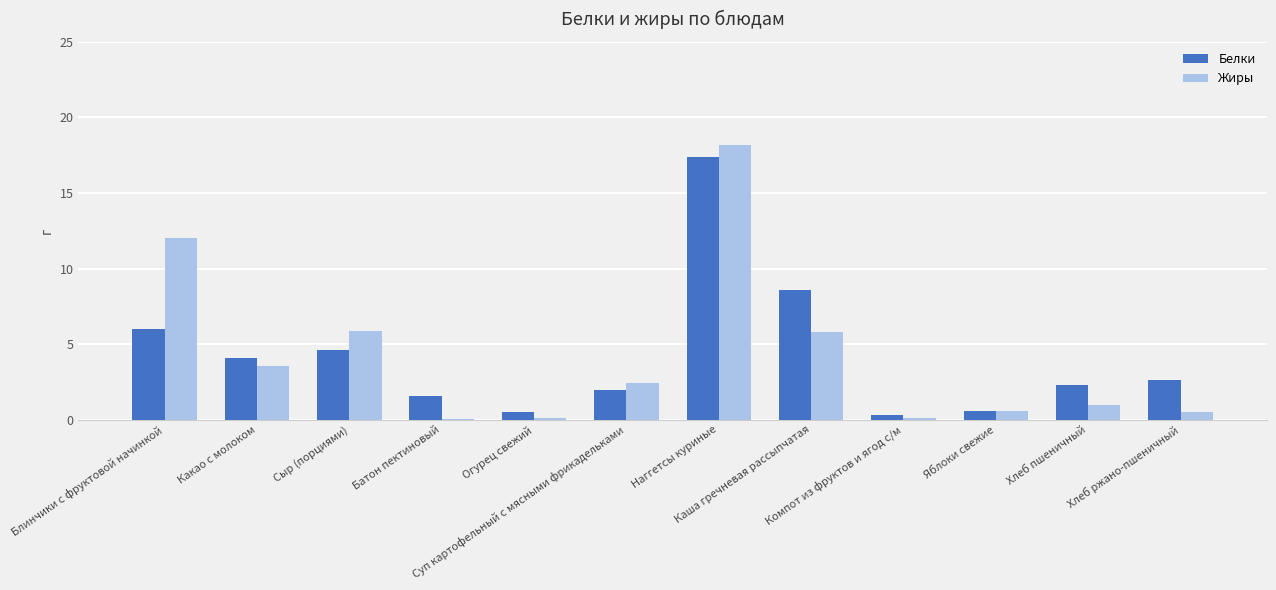

What is the greatest value displayed?

18.2